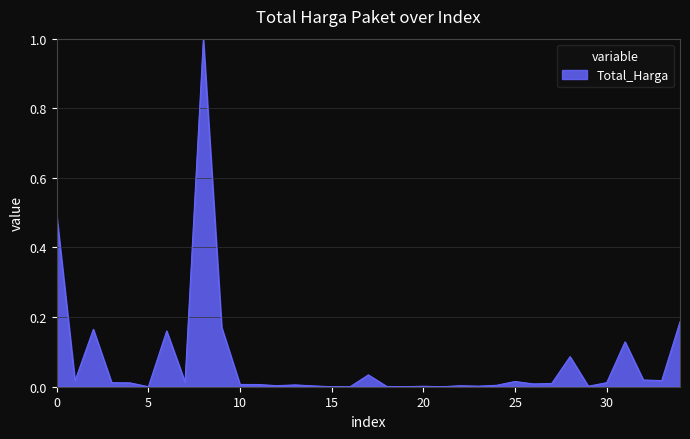

What is the difference between the maximum and minimum values?

1.0